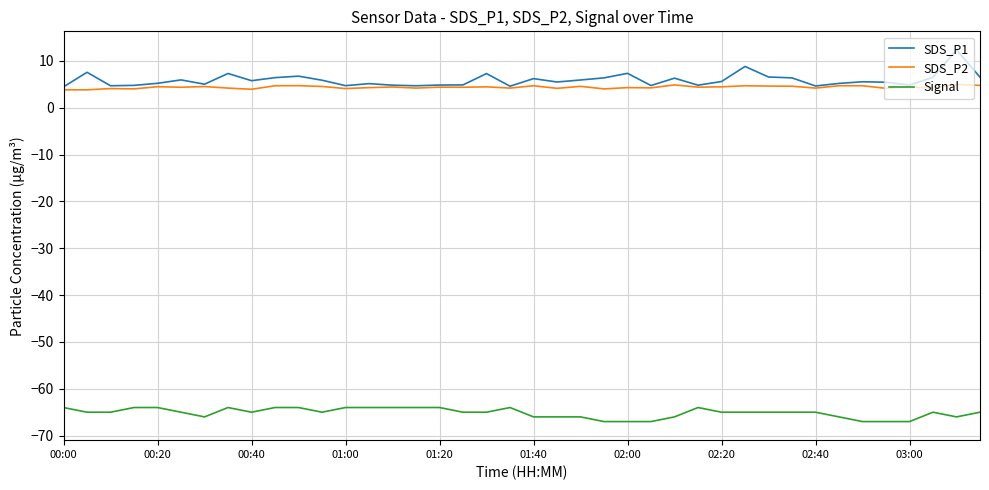

True or false: Signal and SDS_P1 intersect in this chart.

False